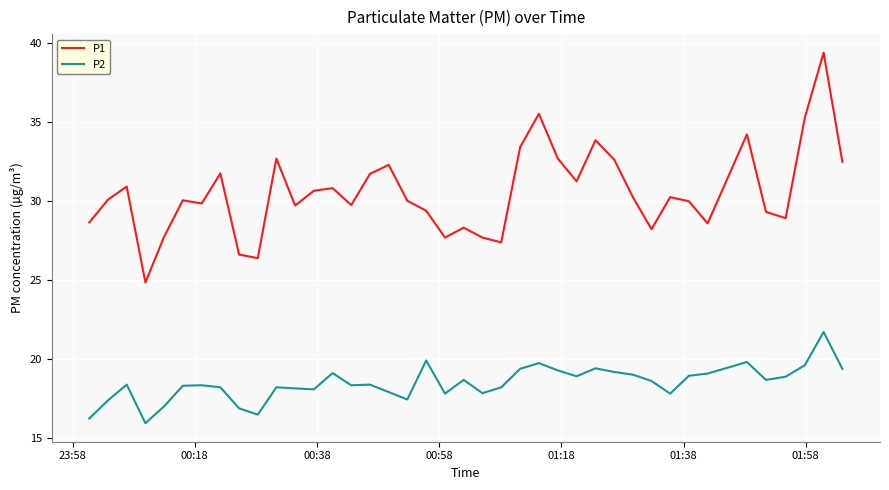

What is the minimum value shown in the chart?

15.9